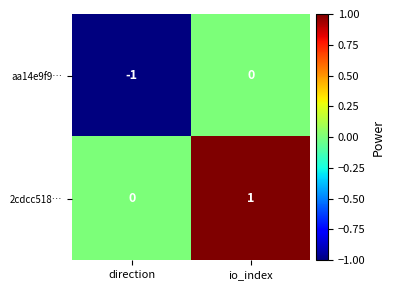

Which series has the largest total across all categories?

2cdcc518…